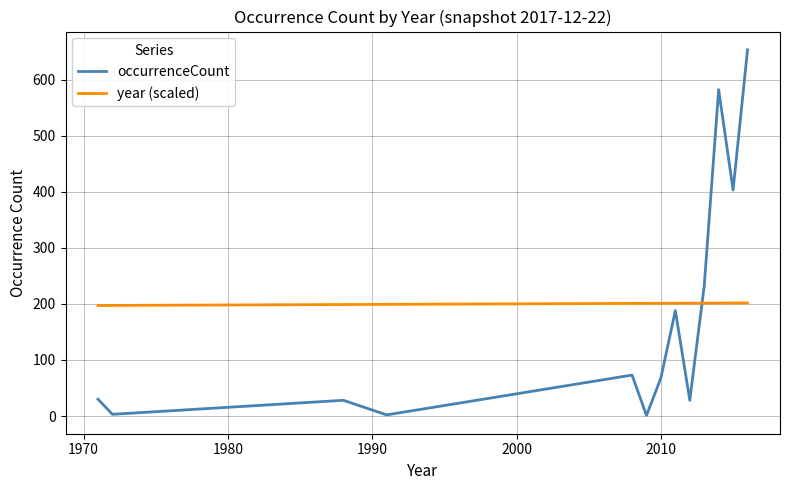

Rank the series by their maximum value, from highest to lowest.

occurrenceCount, year (scaled)